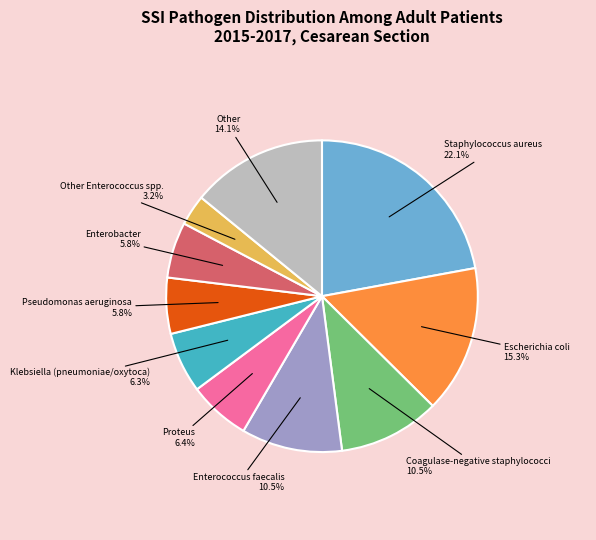

Does any single category account for the majority?

No